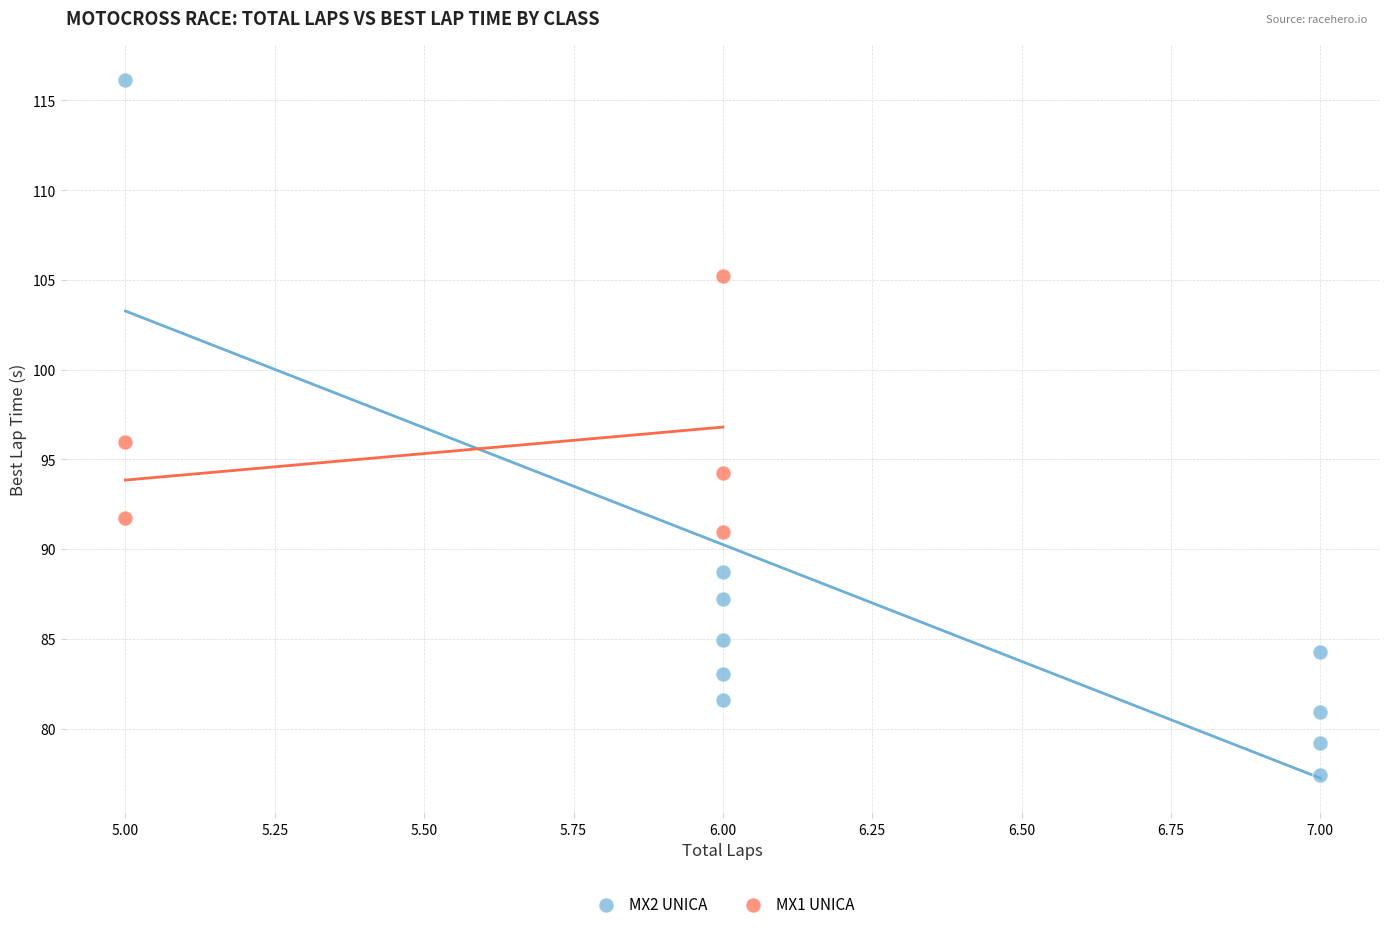

Which series contains the highest Y value?

MX2 UNICA